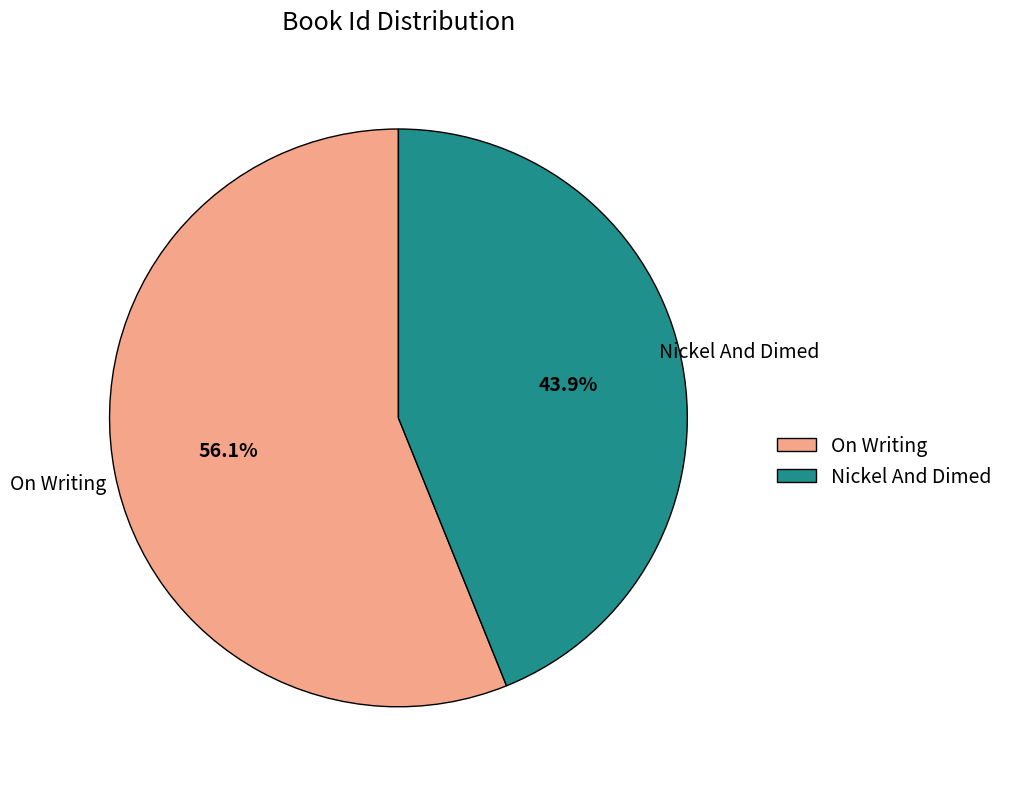

To the nearest percent, what portion does On Writing represent?

56%